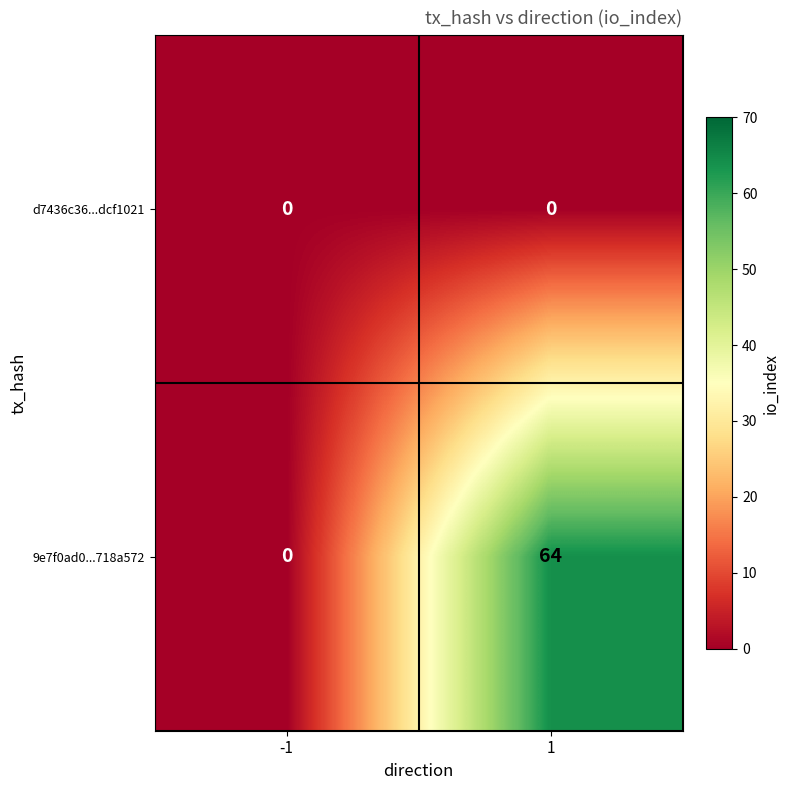

Is it true that d7436c36...dcf1021 equals 0 at -1?

True